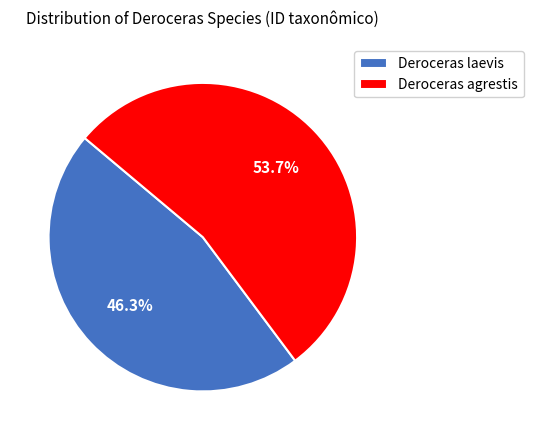

Is it true that Deroceras agrestis is 54% of the pie?

True